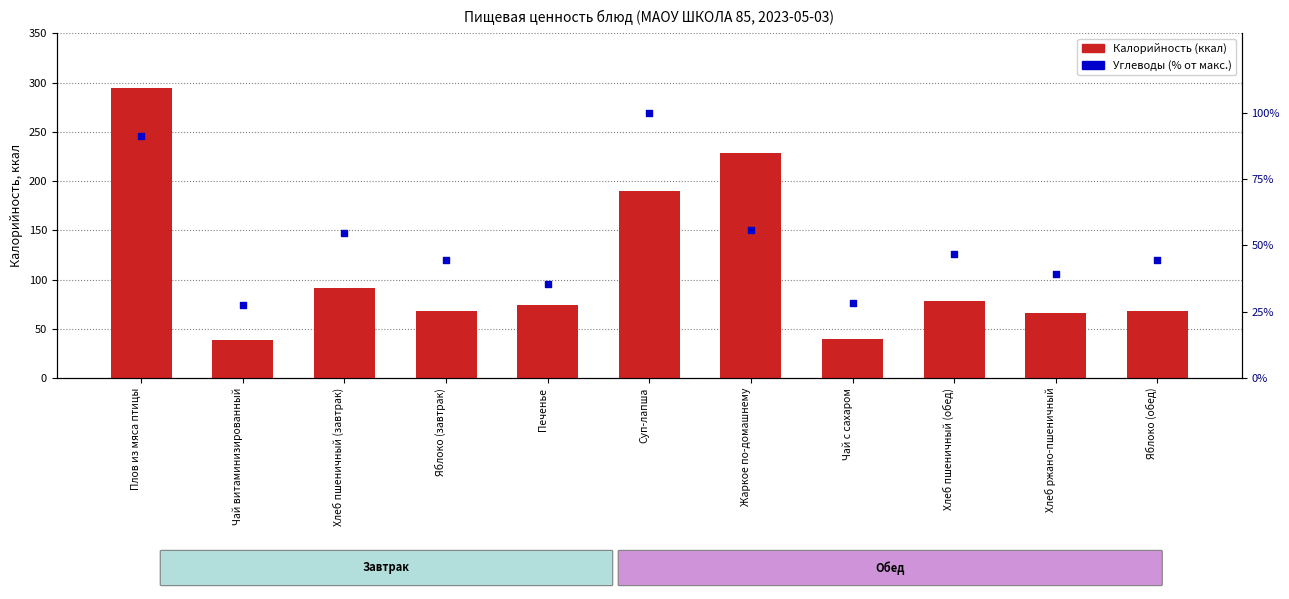

What is the total value across all series at Яблоко (обед)?

112.5